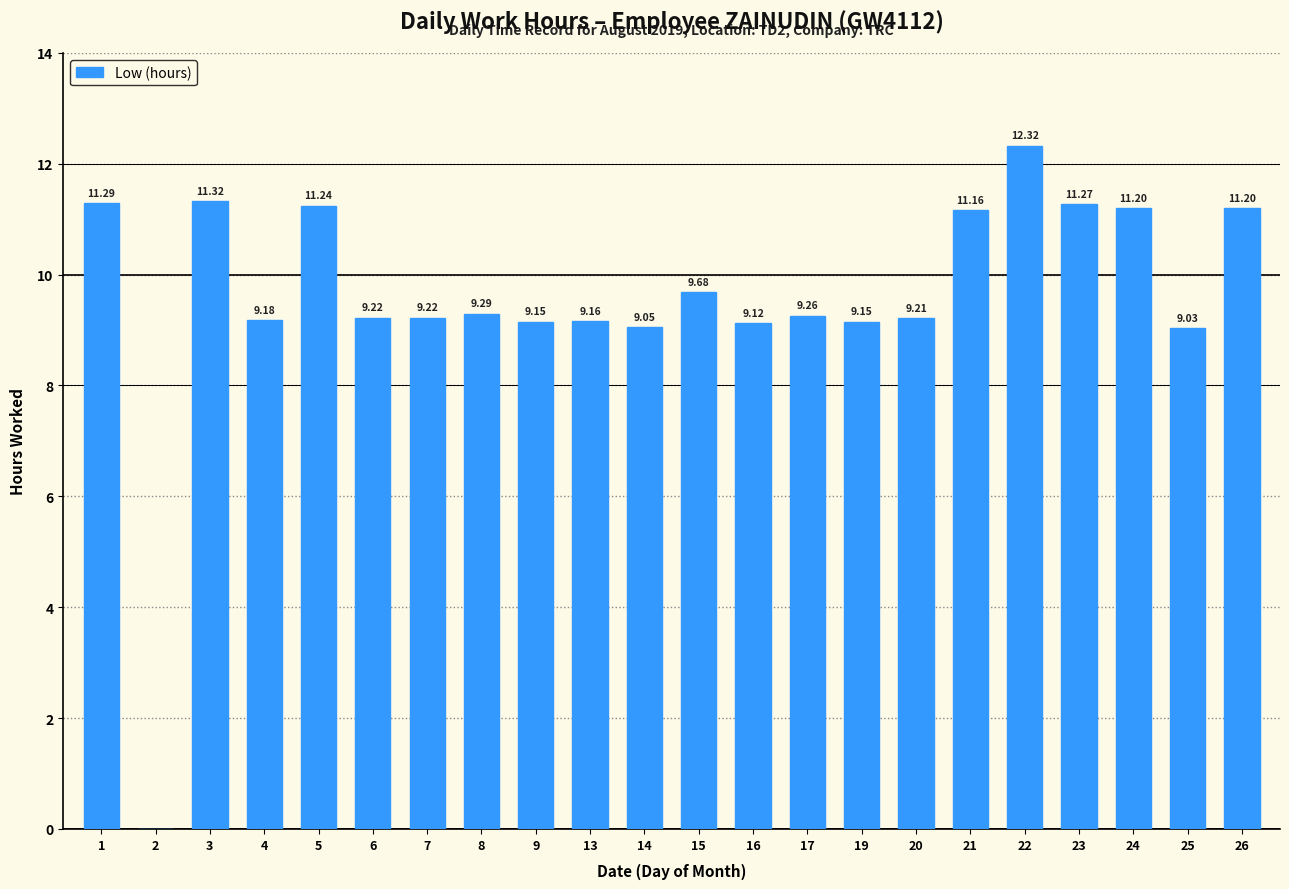

Between 21 and 16, which is larger?

21